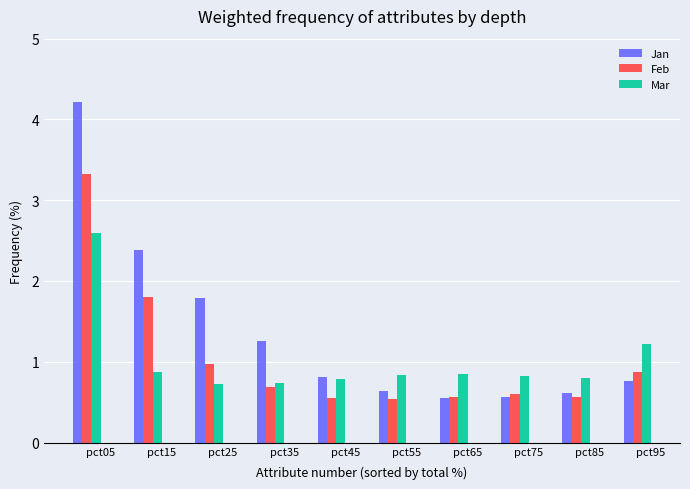

What is the sum of all Mar values?

10.2